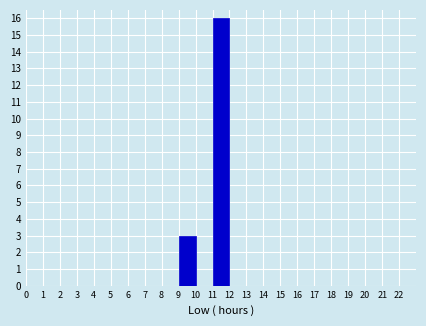

Reading left to right, transcribe this chart: for each bar, give the range it covers on the x-axis and its height. The values are not printed on the chart, so give them approximately, as read against the axis.

0 to 1: 0
1 to 2: 0
2 to 3: 0
3 to 4: 0
4 to 5: 0
5 to 6: 0
6 to 7: 0
7 to 8: 0
8 to 9: 0
9 to 10: 3
10 to 11: 0
11 to 12: 16
12 to 13: 0
13 to 14: 0
14 to 15: 0
15 to 16: 0
16 to 17: 0
17 to 18: 0
18 to 19: 0
19 to 20: 0
20 to 21: 0
21 to 22: 0
22 to 23: 0